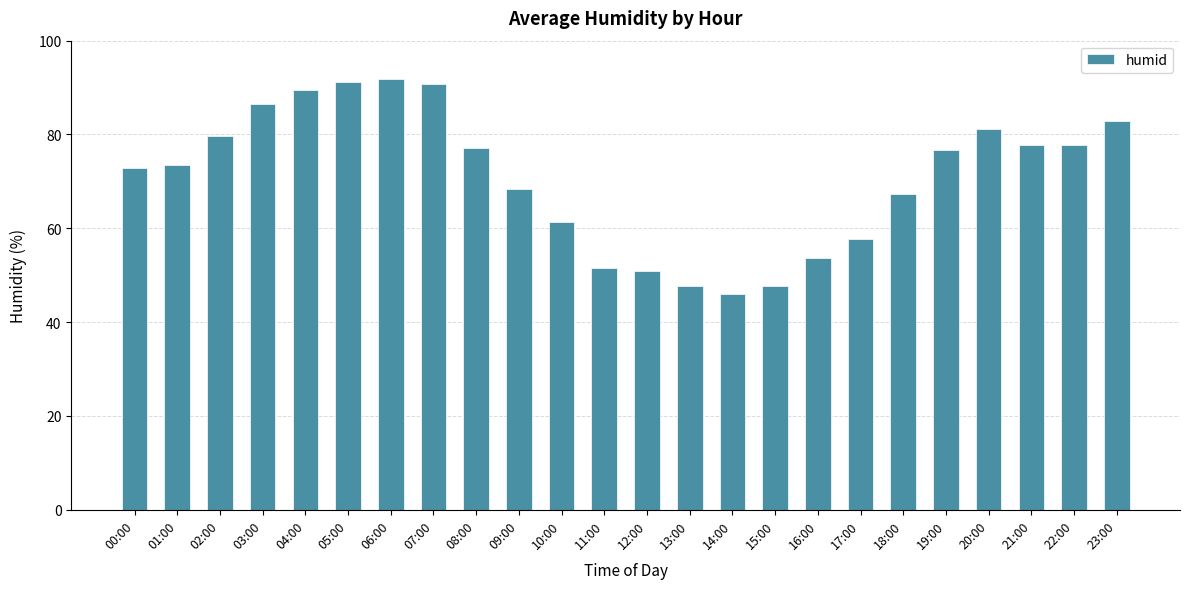

The chart shows a value of 91.8 at 06:00. True or false?

True